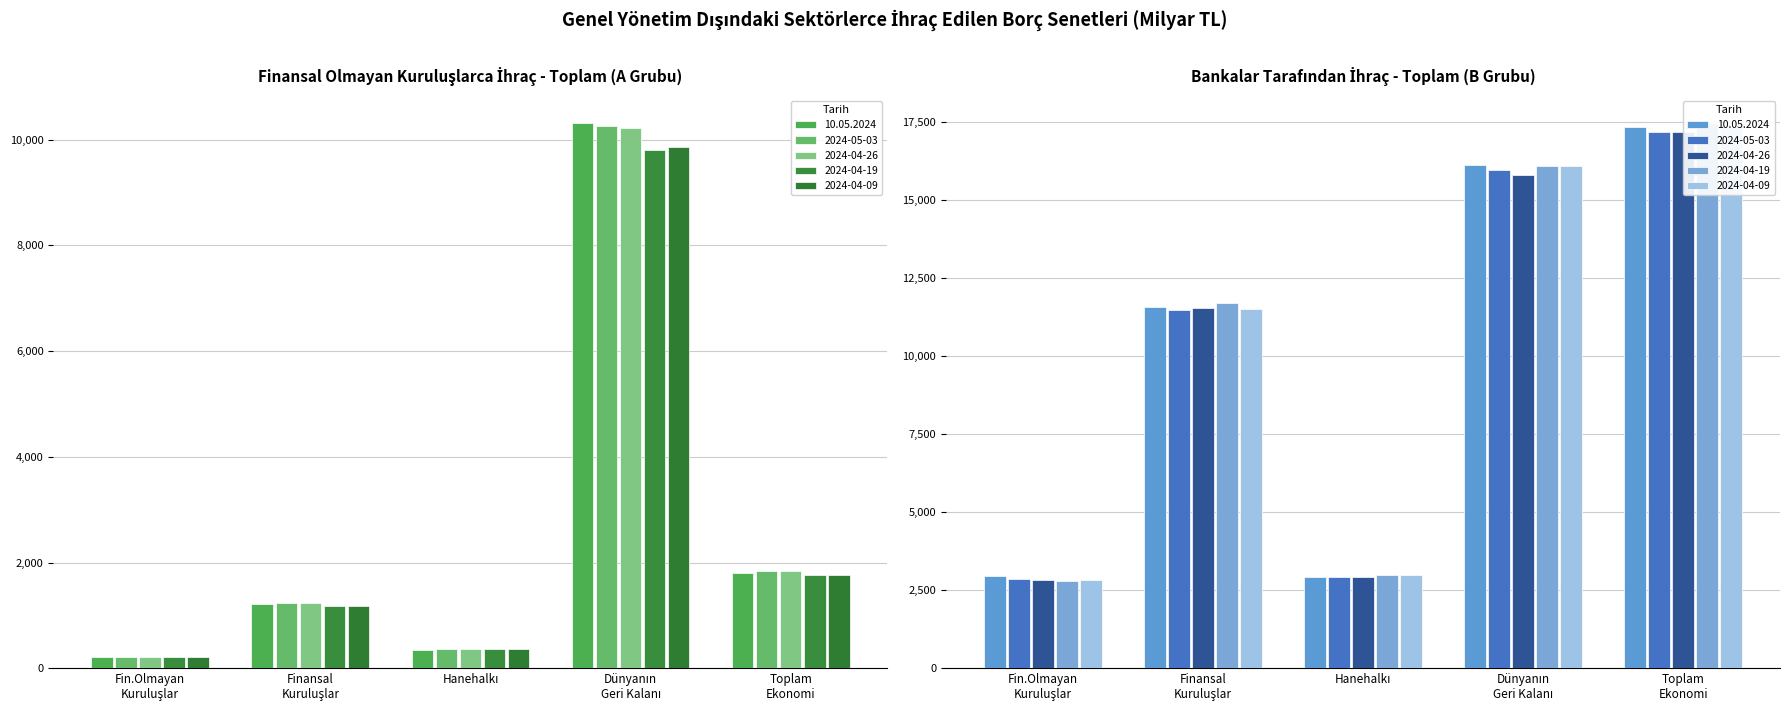

What is the total value across all series at Dünyanın Geri Kalanı?

50462.3